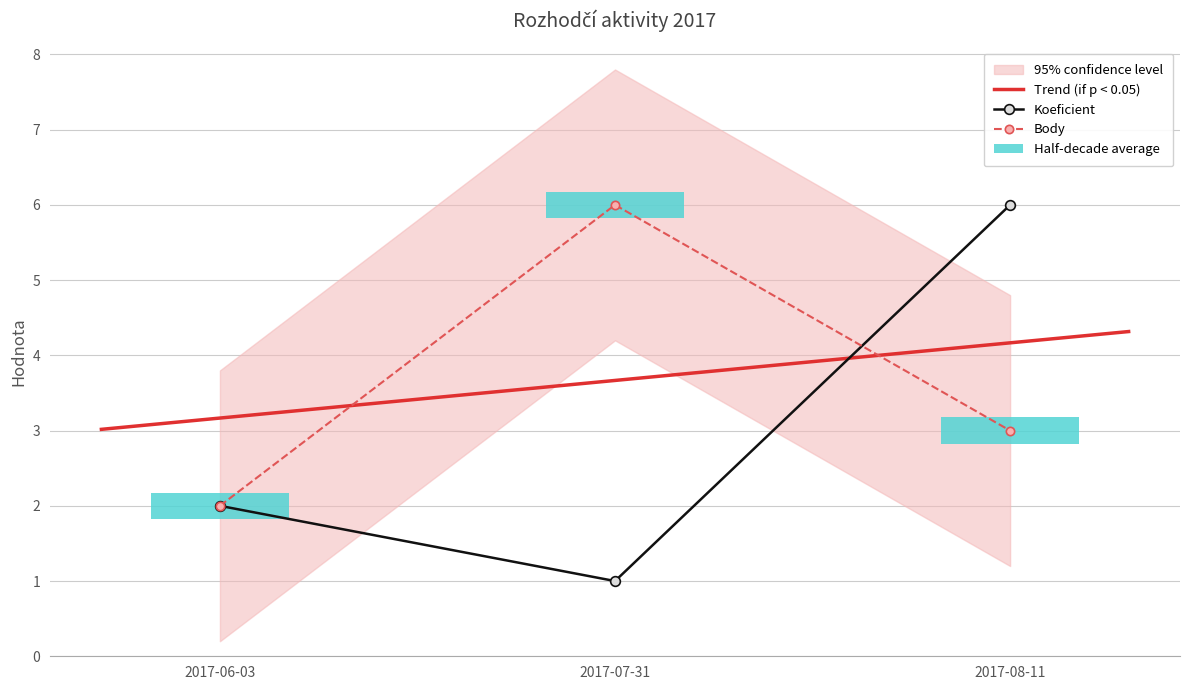

What is the label of the 2nd bar from the left?

2017-07-31